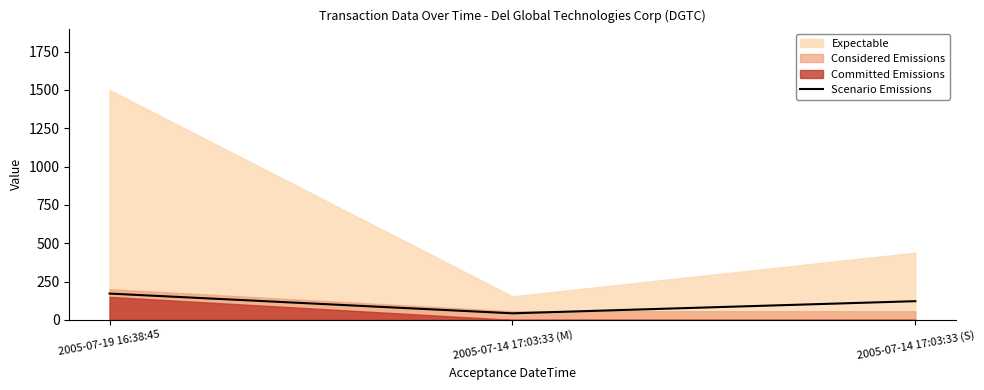

What is the average value?

112.1